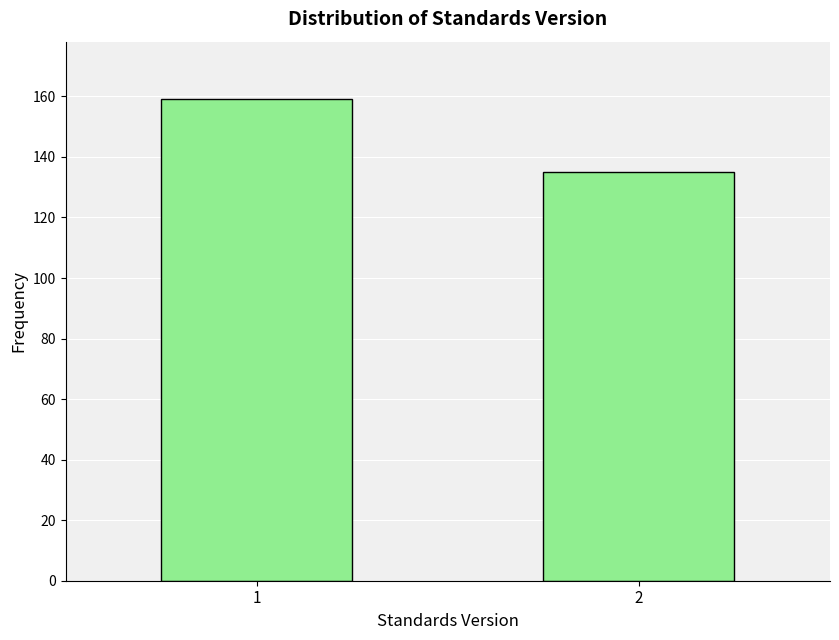

Reading left to right, list all the values displayed in this chart.

159	135